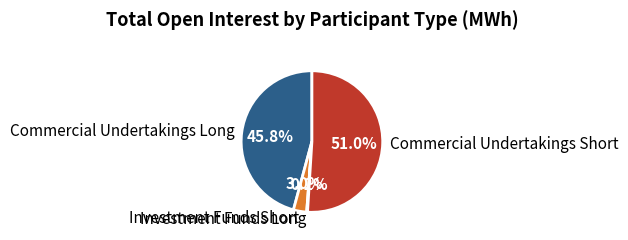

What is the majority slice?

Commercial Undertakings Short